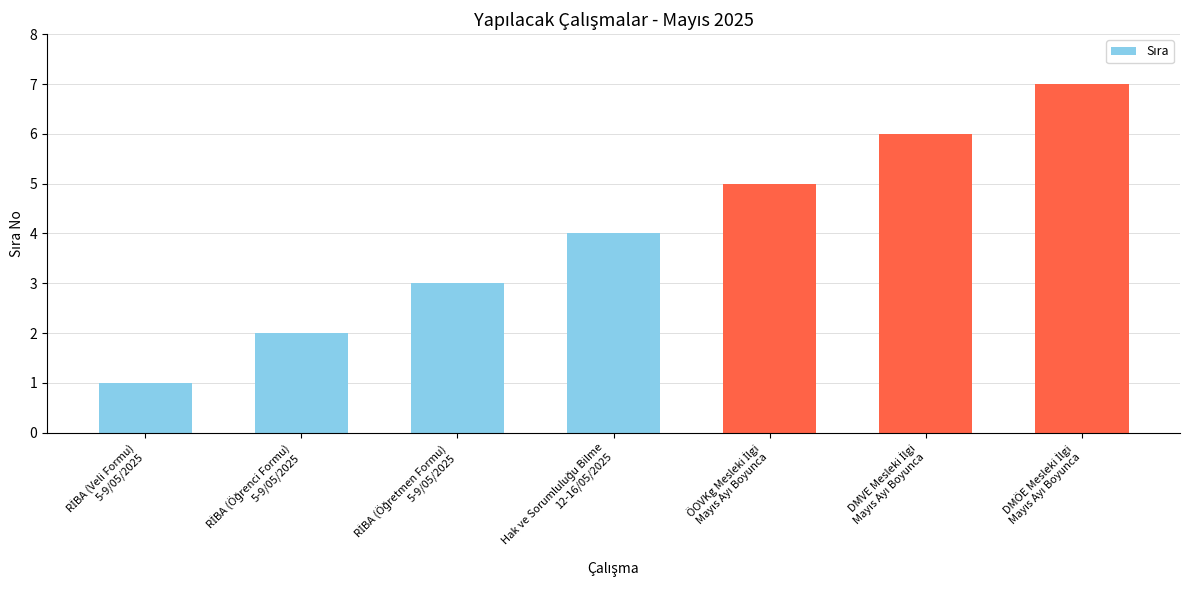

What is the difference between the maximum and second lowest values?

5